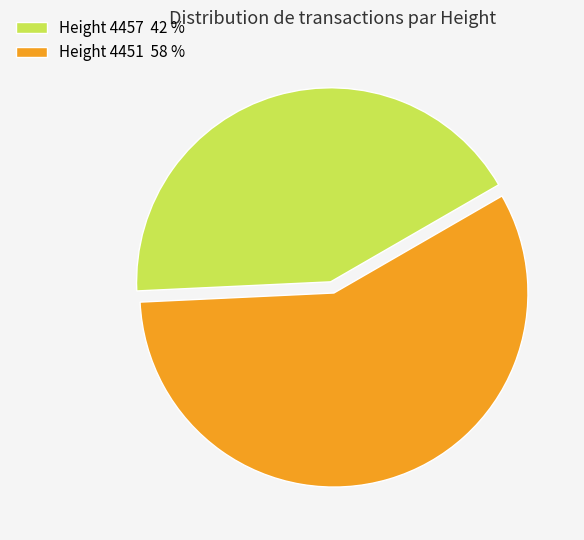

Is the sum of Height 4451 58 % and Height 4457 42 % greater than half?

Yes